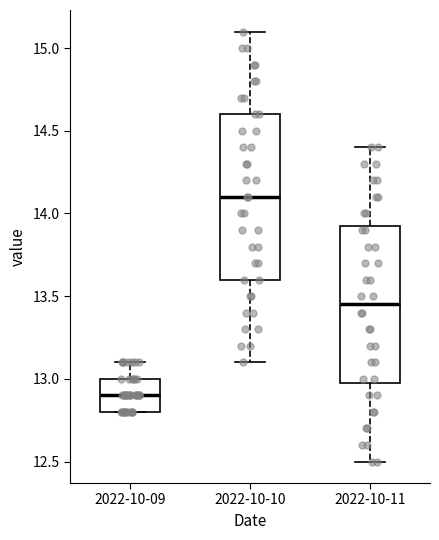

Which box's median line is the lowest?

2022-10-09